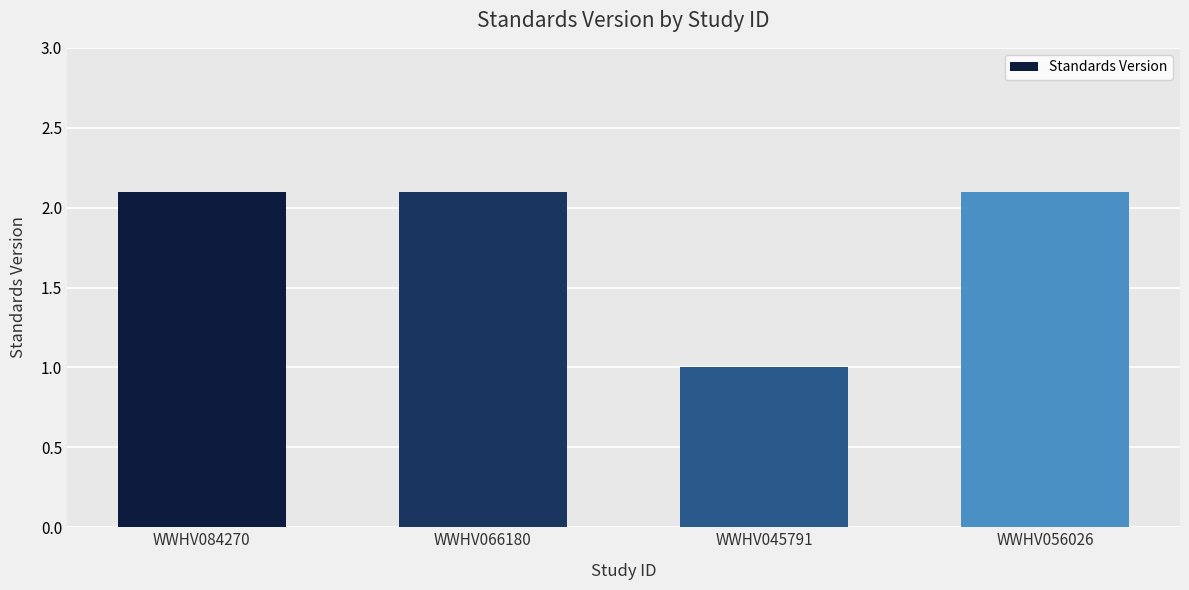

True or false: the data shows 1.4 at WWHV084270.

False